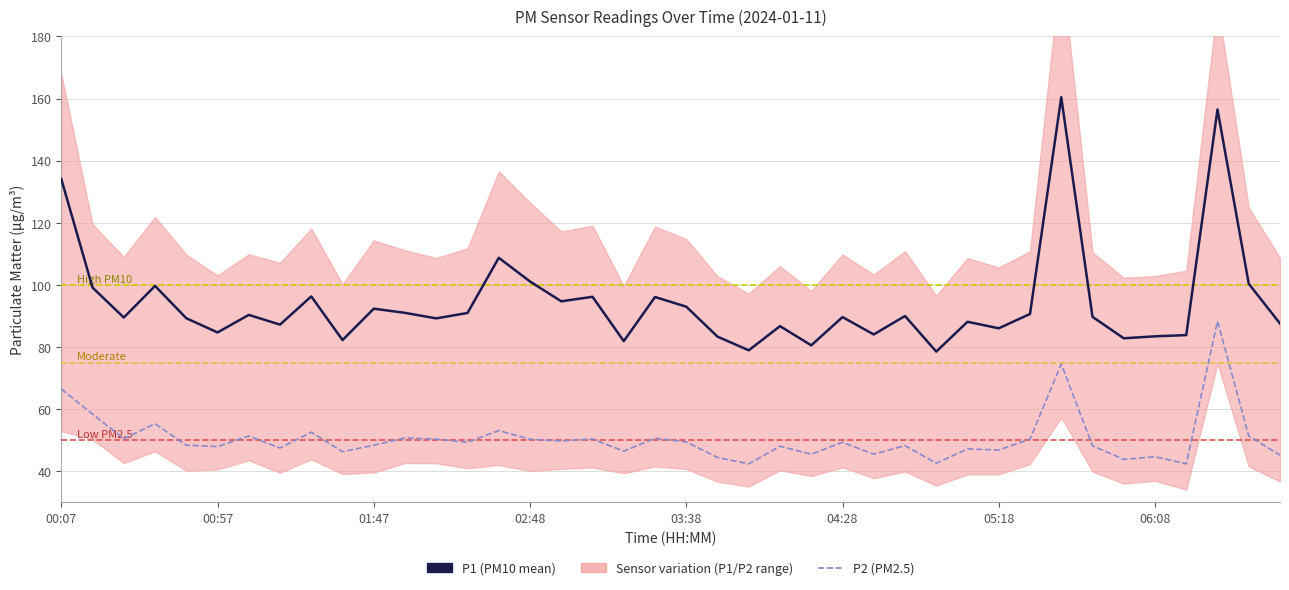

Between 37 and 14, which is larger?

37